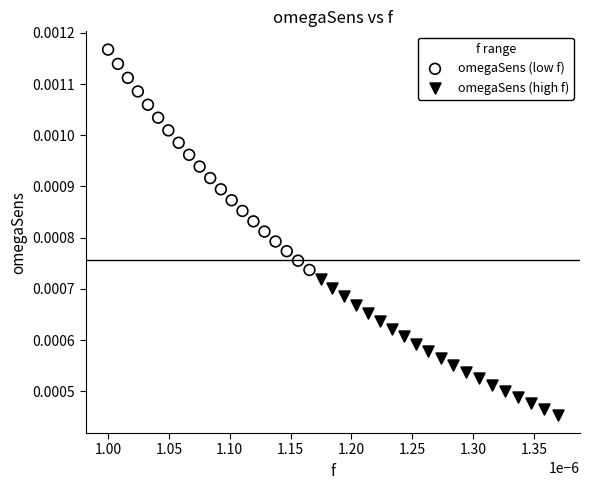

Which series reaches the maximum Y coordinate?

omegaSens (low f)